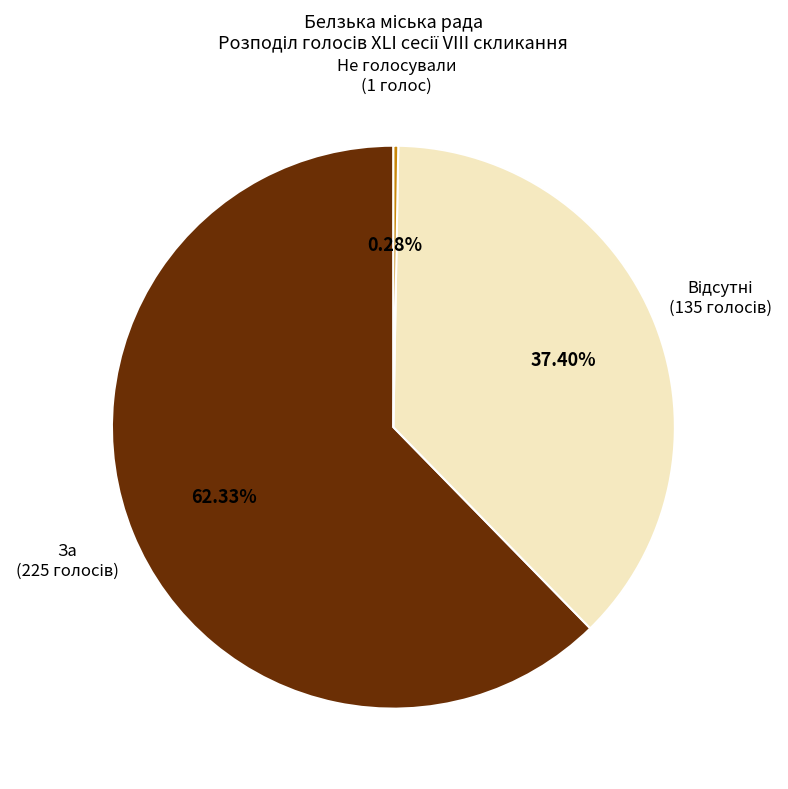

Does any single category account for the majority?

Yes